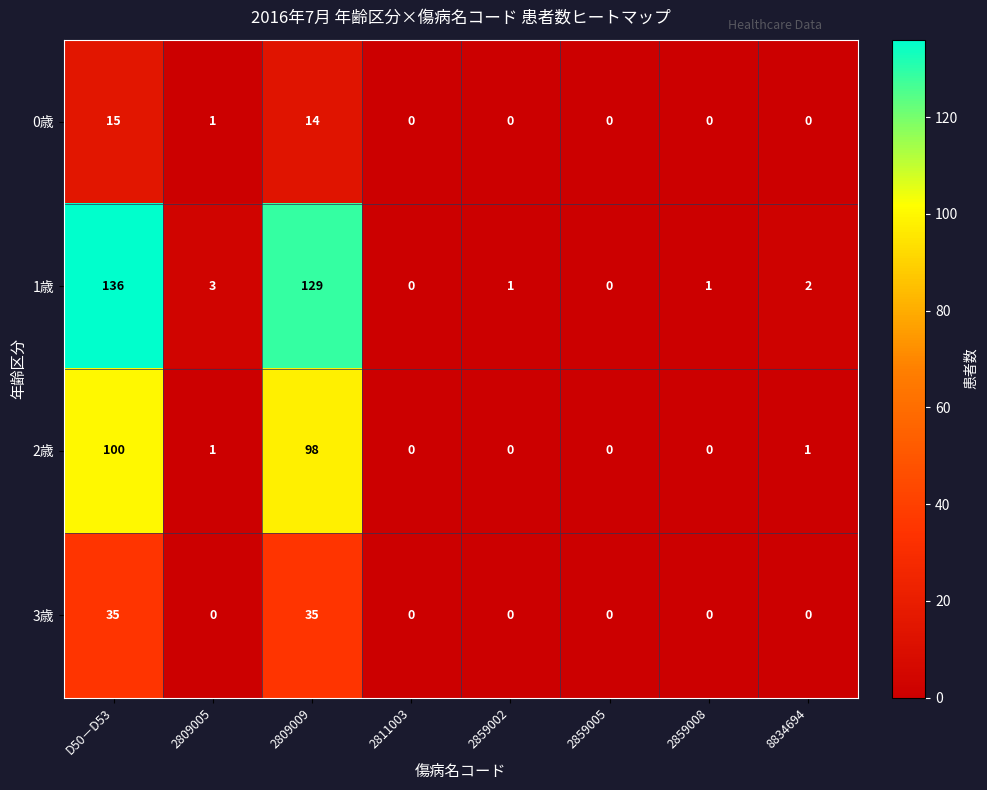

The 2歳 series shows 0 at 2859002. True or false?

True